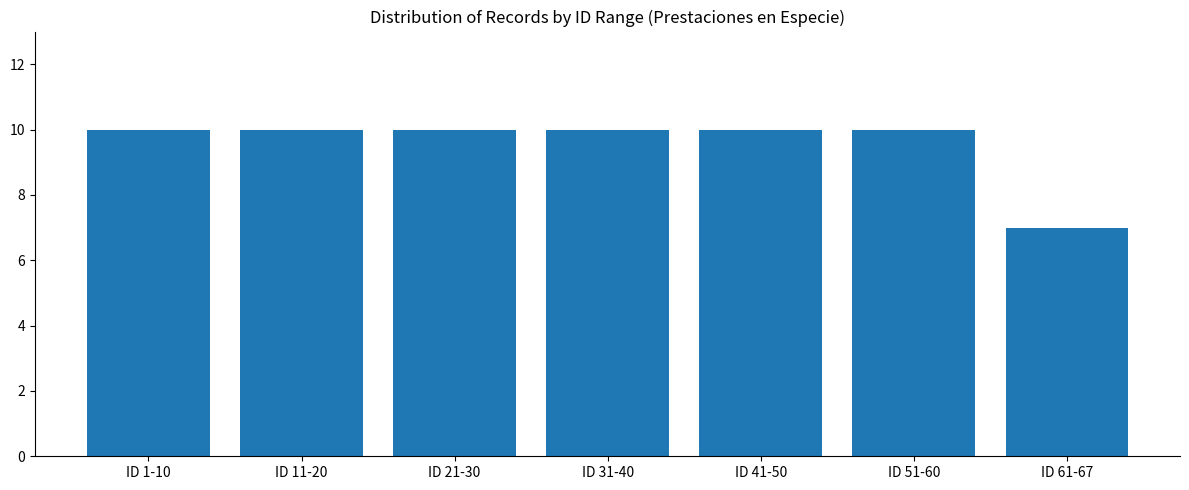

Count the number of categories in the chart.

7